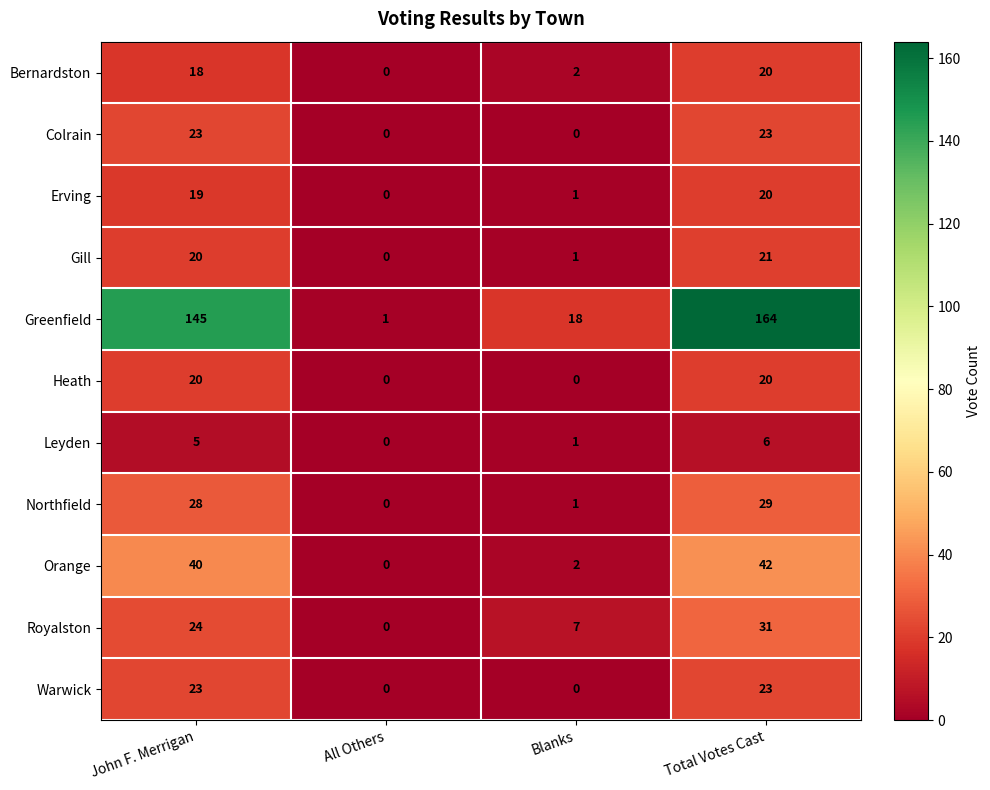

Which label corresponds to the largest value in the chart?

Total Votes Cast